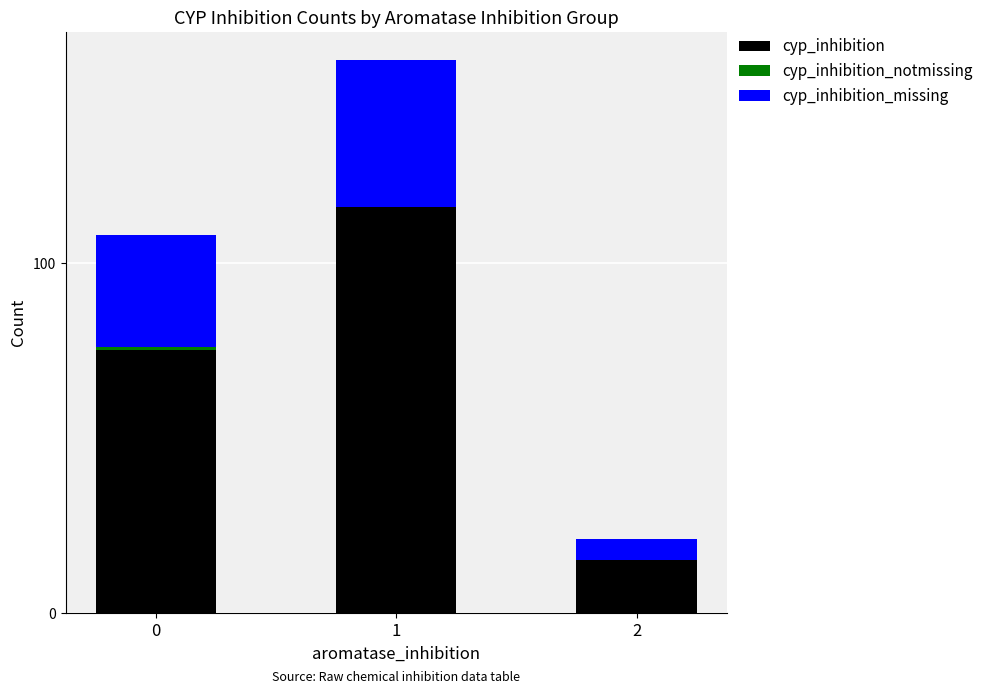

The value of cyp_inhibition at 2 is 15. True or false?

True